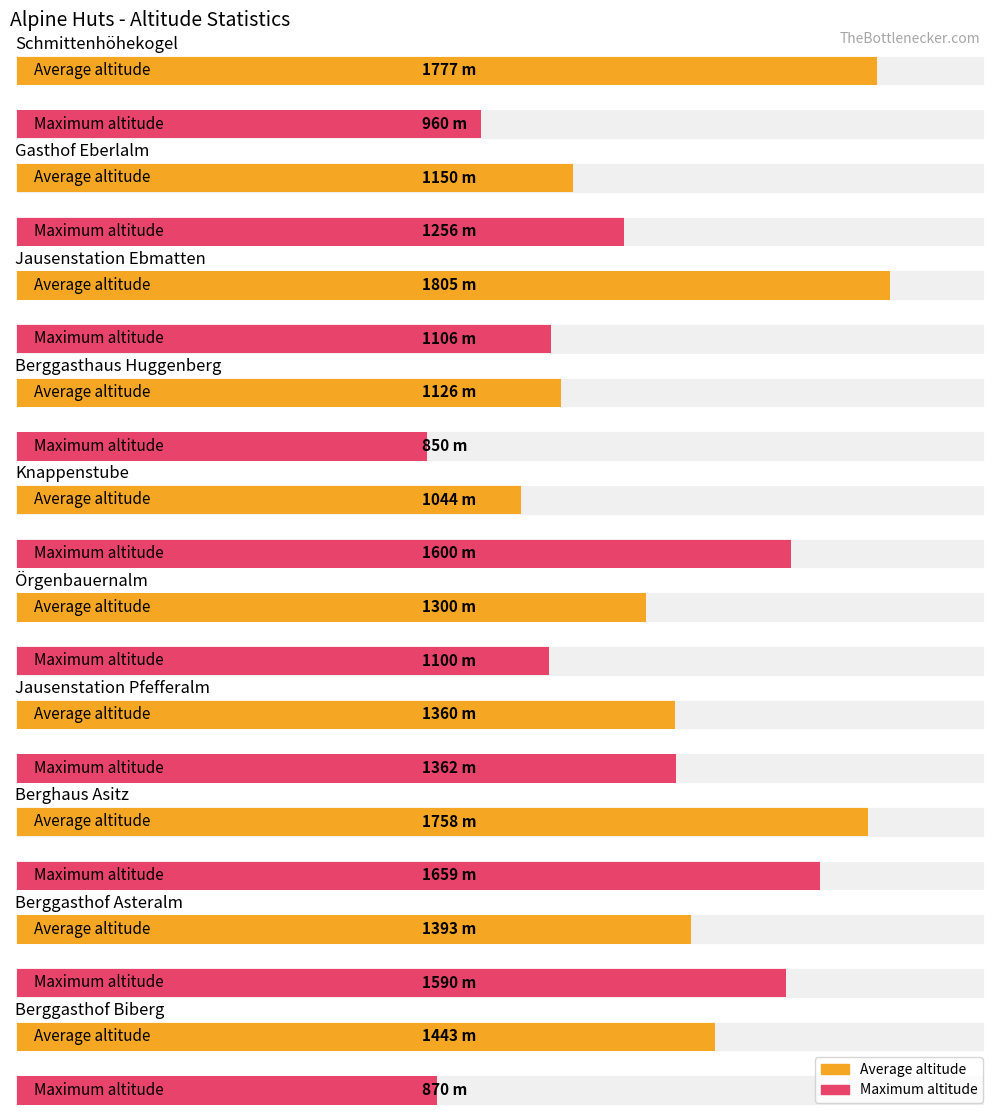

Is the value of Maximum utilization at Jausenstation Ebmatten greater than the value of Average utilization at Schmittenhöhekogel?

No